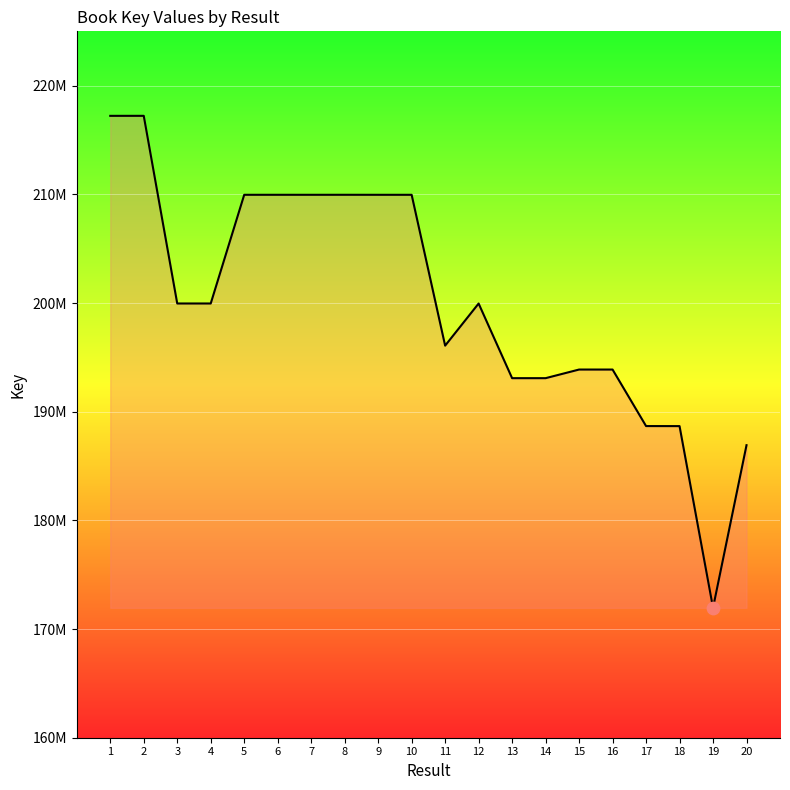

Which has a higher value, 10 or 6?

6